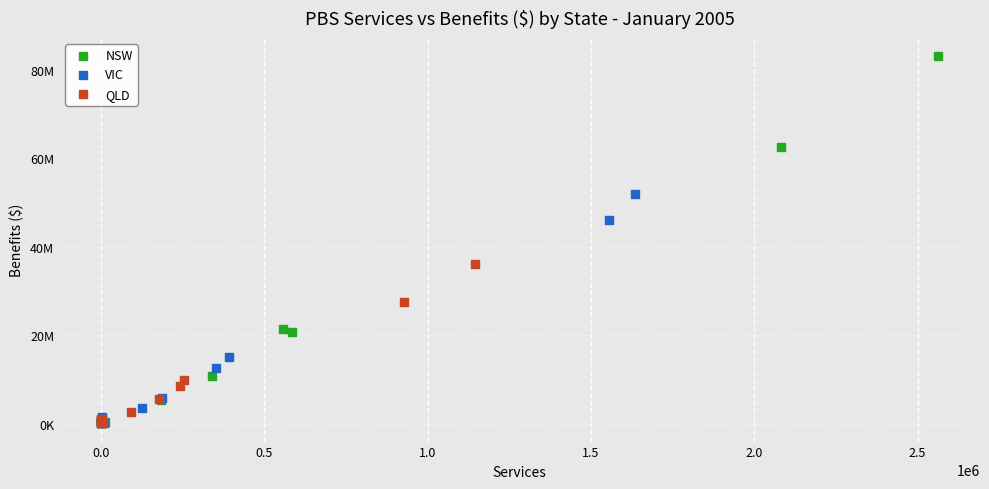

What are all the series names shown in the legend?

NSW, VIC, QLD